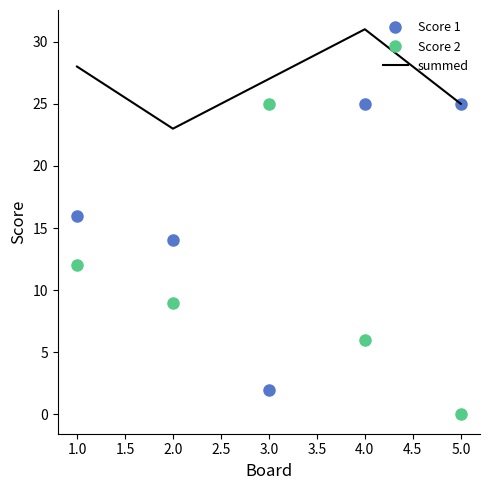

True or false: summed and Score 2 cross at least once.

False